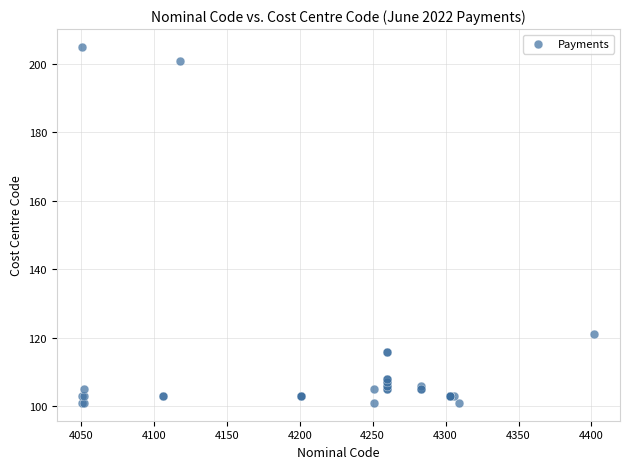

What Y value in the scatter plot is closest to 153?

121